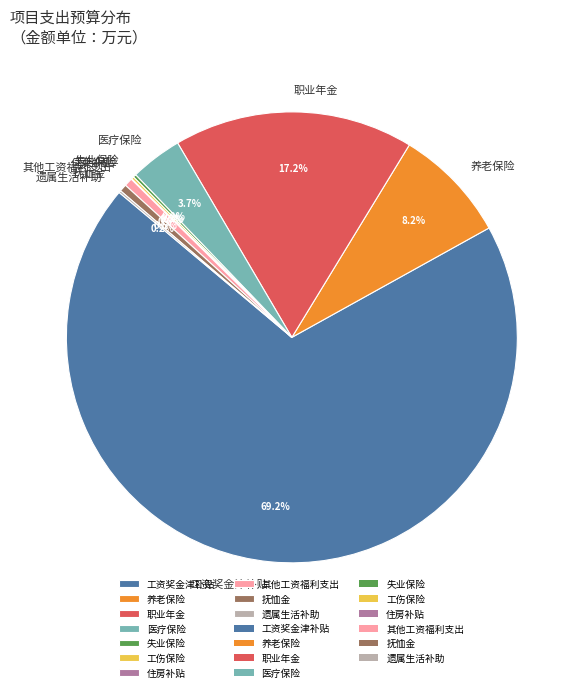

What is the ratio of the value at 抚恤金 to the value at 养老保险?

0.1